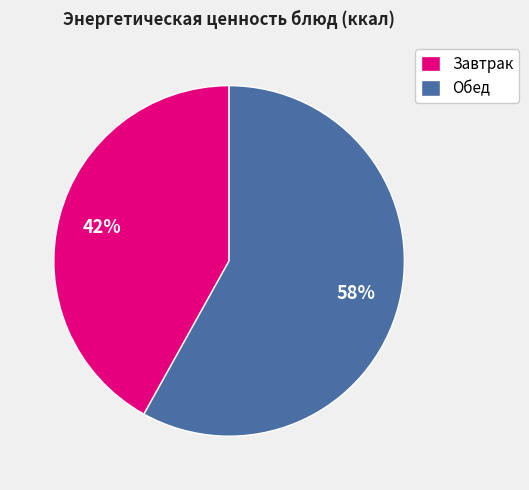

What is the smallest slice in the pie chart?

Завтрак